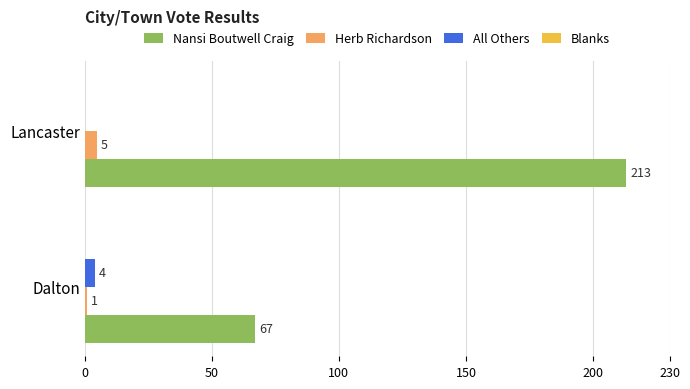

Which series changed the most between Dalton and Lancaster?

Nansi Boutwell Craig